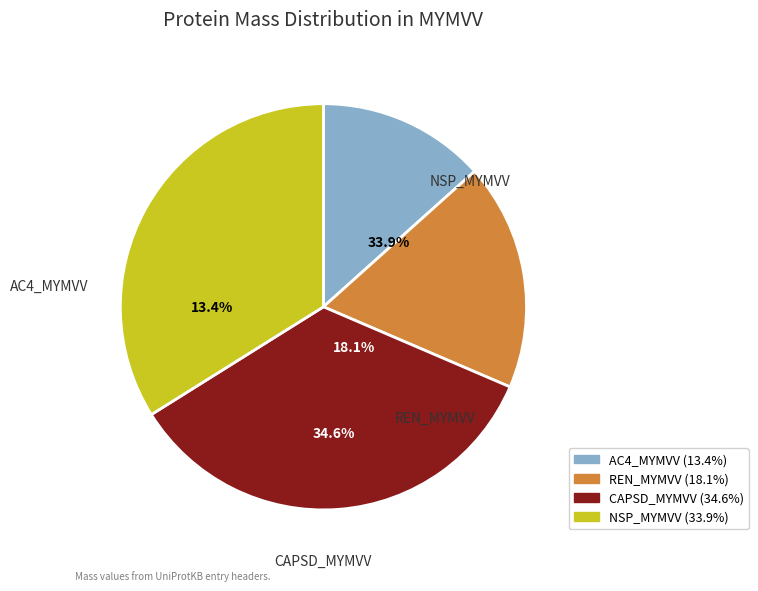

Count the number of slices in the pie.

4